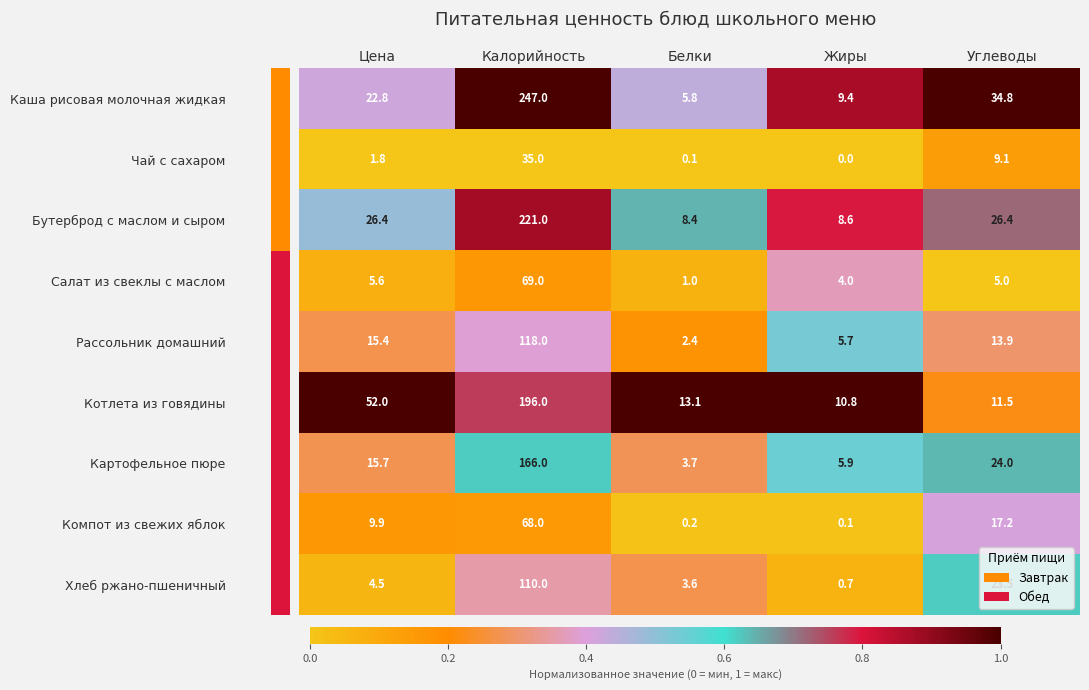

The value of Котлета из говядины at Цена is 52.0. True or false?

True